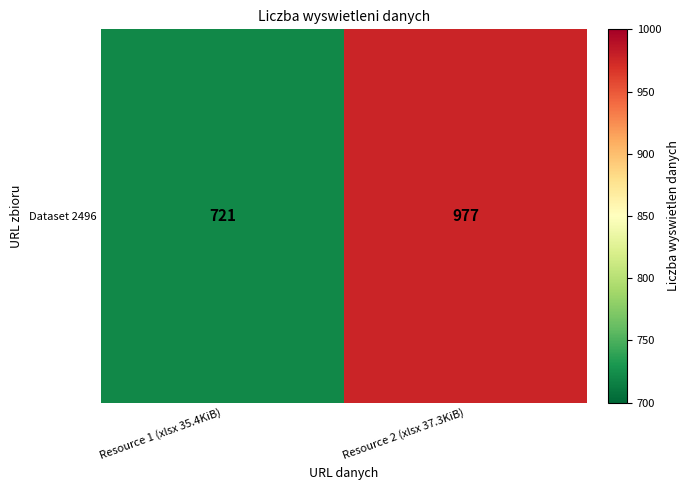

List the labels in order of value, smallest first.

Resource 1 (xlsx 35.4KiB), Resource 2 (xlsx 37.3KiB)